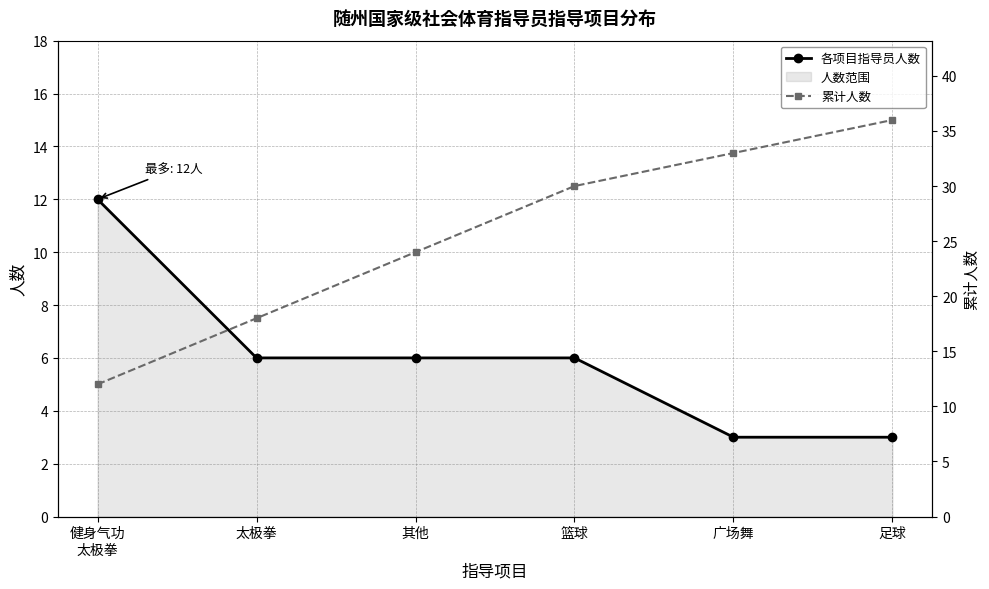

What is the difference between the highest and lowest values at 广场舞?

30